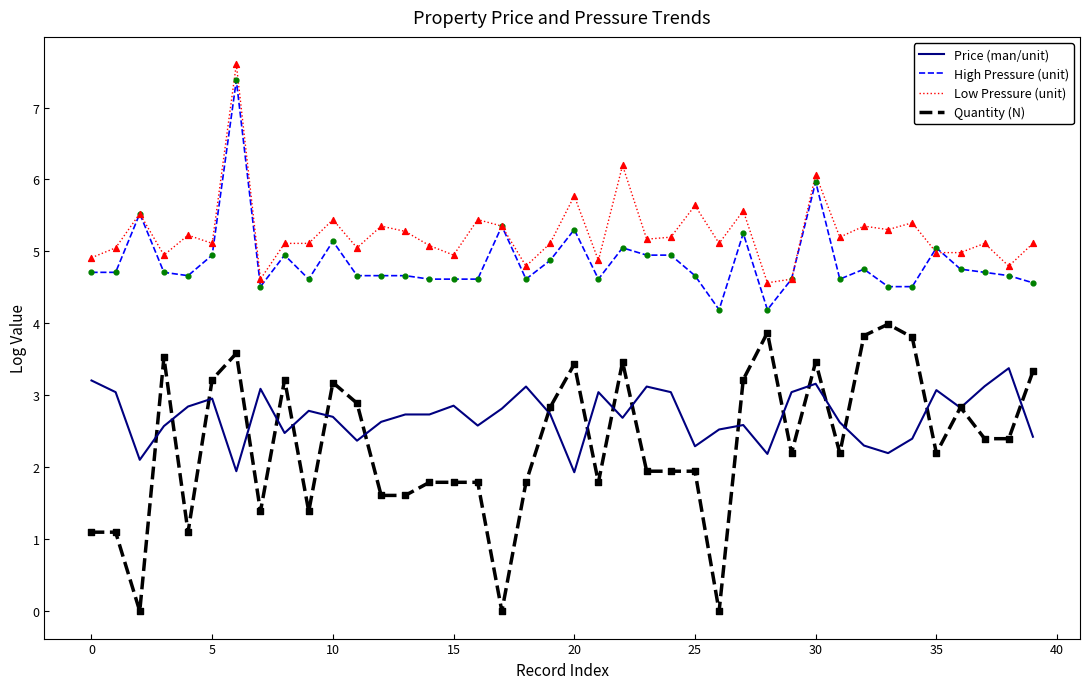

What are all the series names shown in the legend?

Price (man/unit), High Pressure (unit), Low Pressure (unit), Quantity (N)